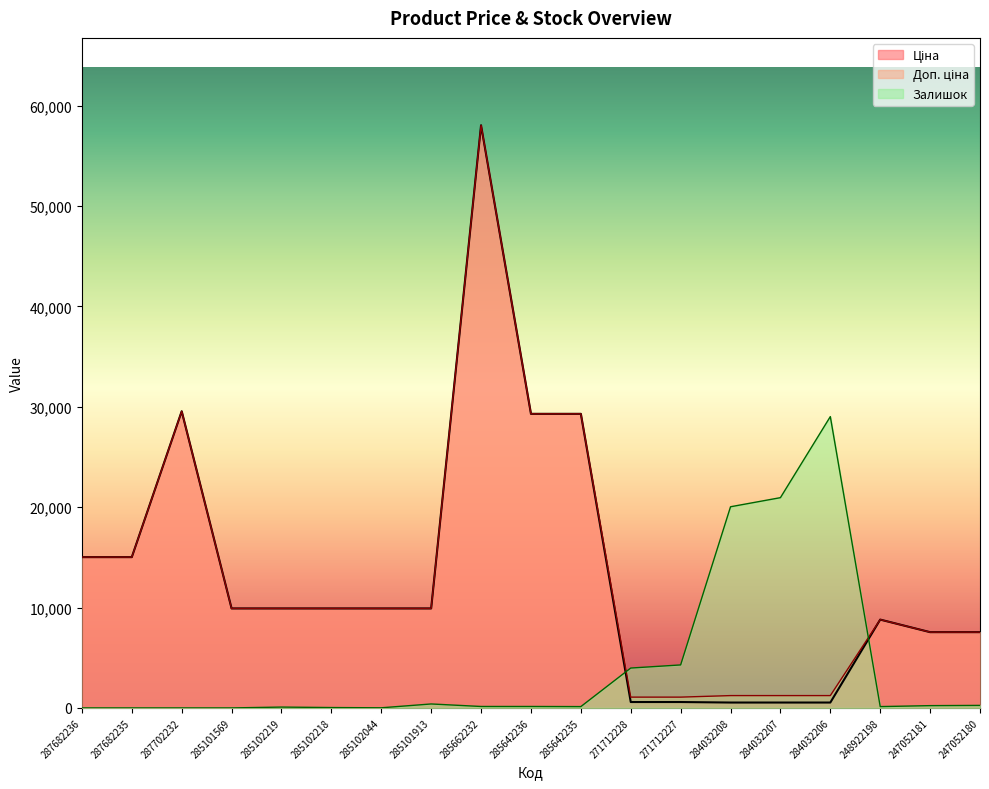

How many lines are shown in the chart?

3